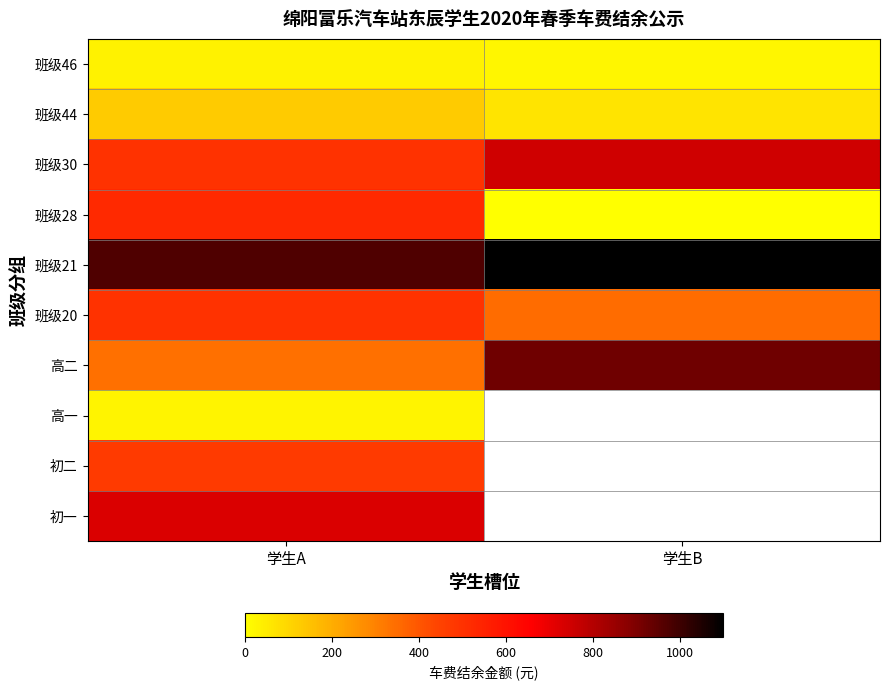

Rank the categories by 初一 value from lowest to highest.

学生A, 学生B